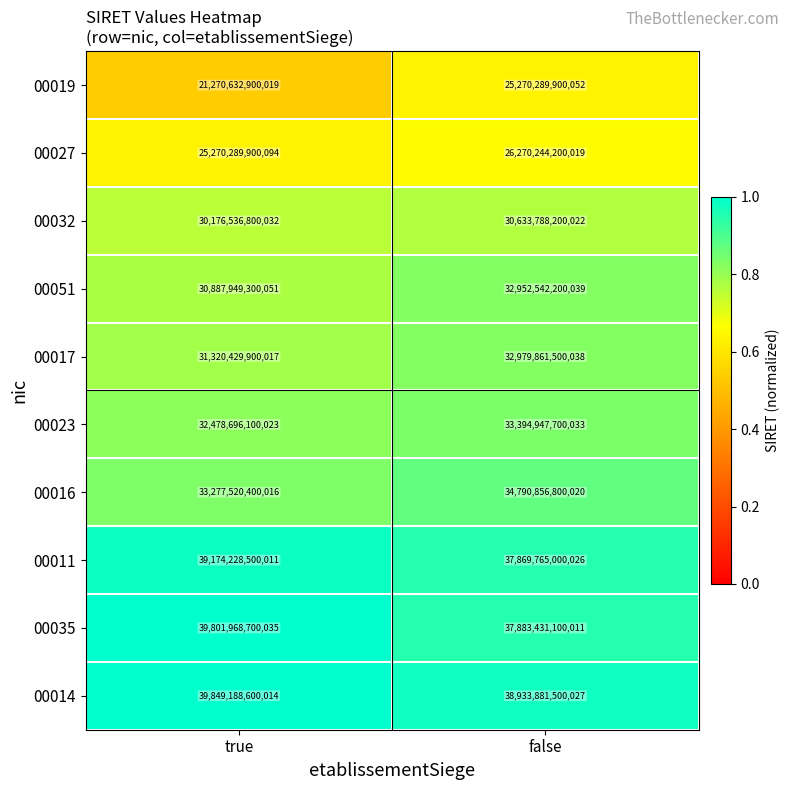

Which series has the largest total across all categories?

00014